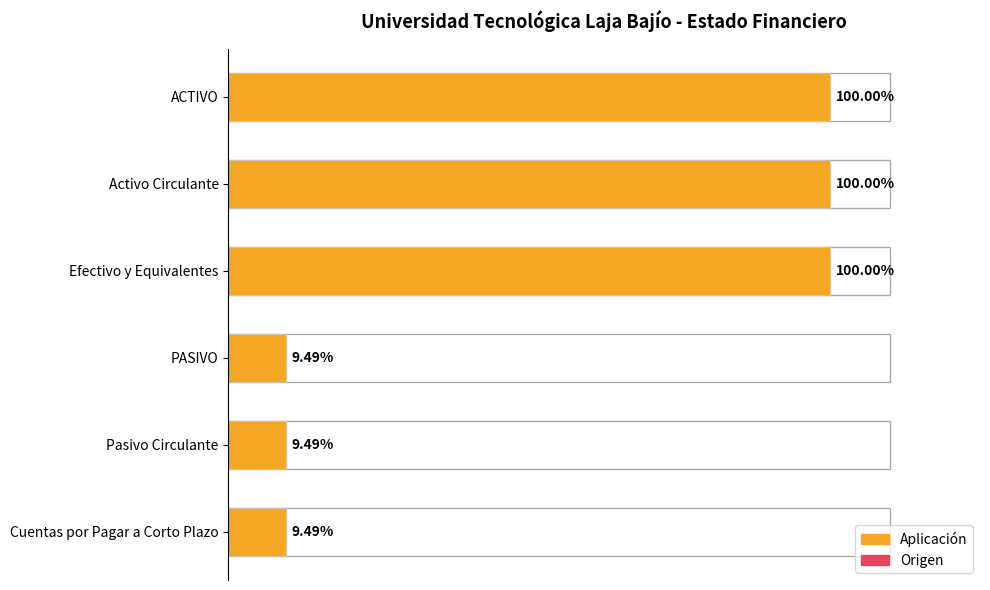

What is the sum of all values?

30006179.5